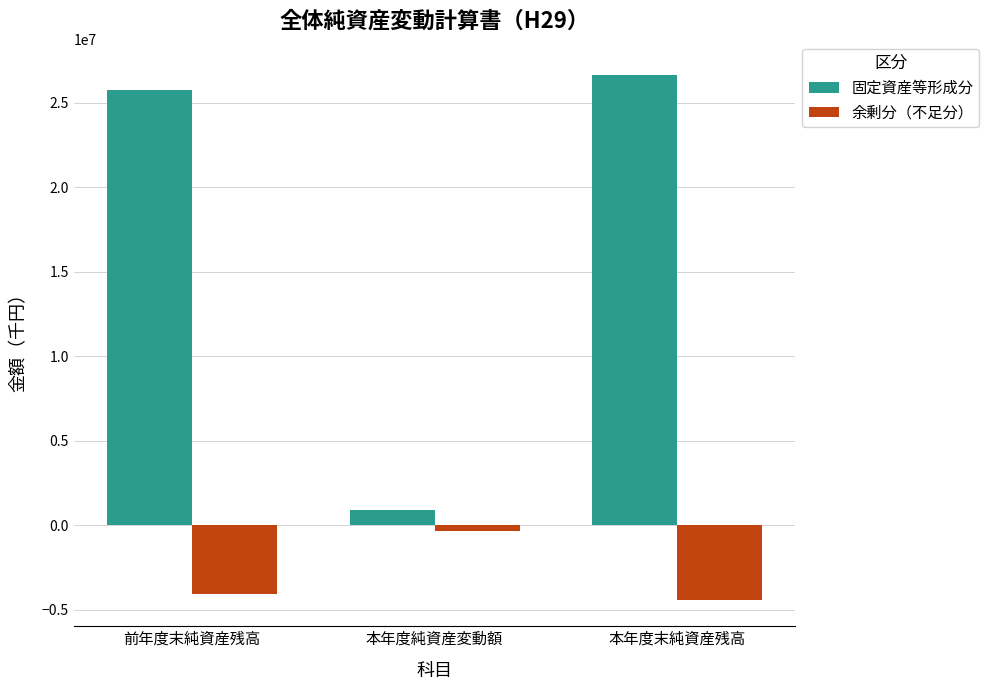

Reading right to left, transcribe all the data shown in this chart.

固定資産等形成分: 本年度末純資産残高=26628382	本年度純資産変動額=894676	前年度末純資産残高=25733498
余剰分（不足分）: 本年度末純資産残高=-4420040	本年度純資産変動額=-345271	前年度末純資産残高=-4074769